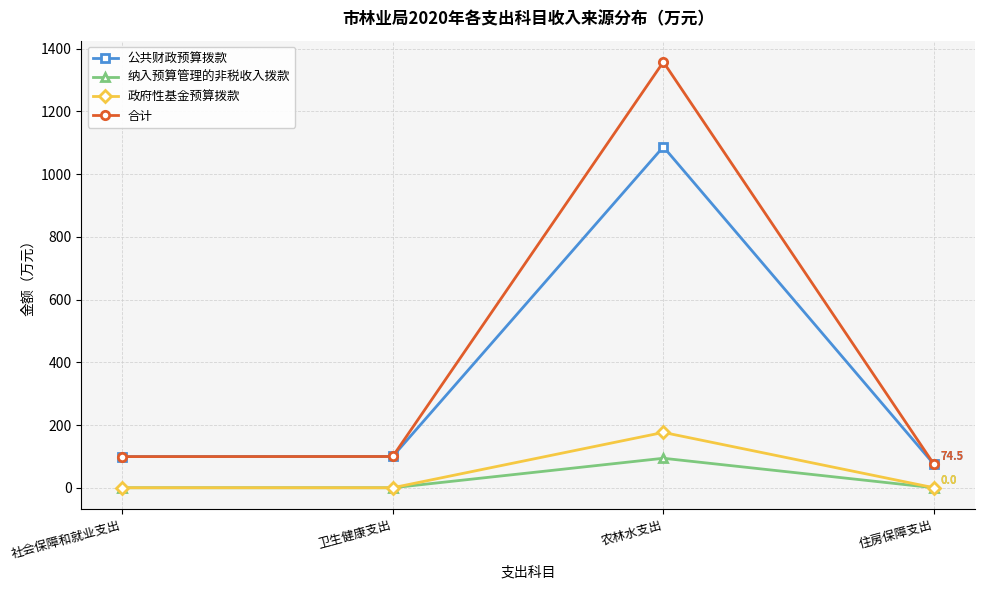

True or false: 纳入预算管理的非税收入拨款 has a value of 0.0 at 住房保障支出.

True